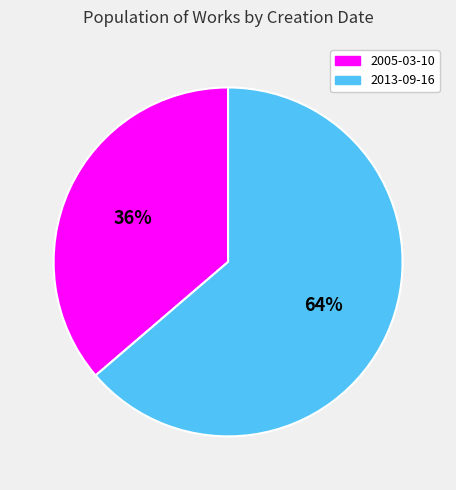

Is the sum of 2013-09-16 and 2005-03-10 greater than half?

Yes